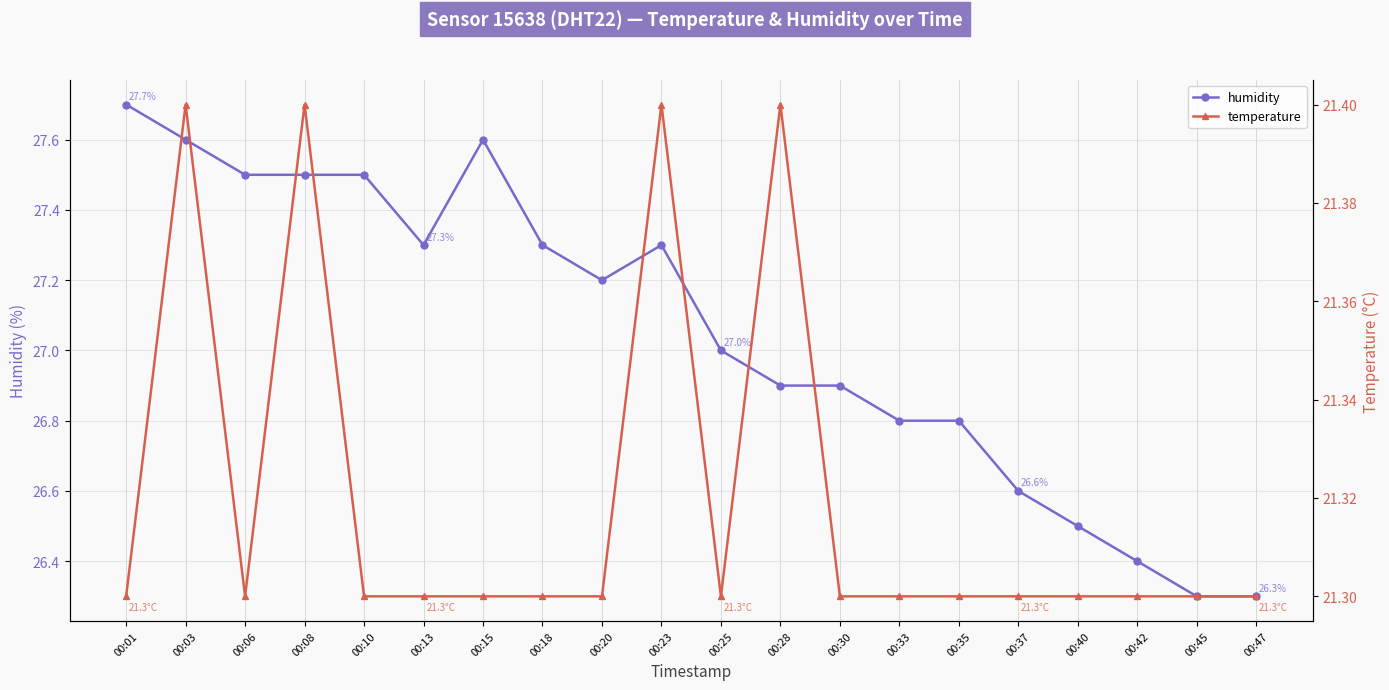

The value of temperature at 00:47 is 11.5. True or false?

False